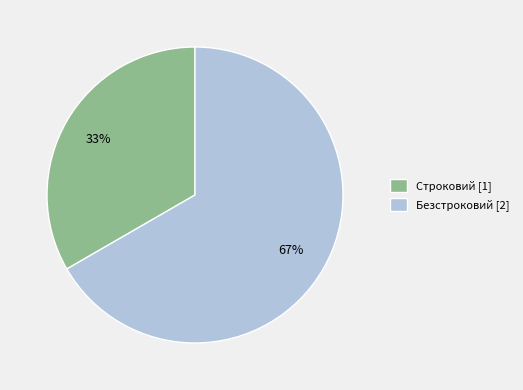

What percentage is the Строковий slice, to the nearest percent?

33%